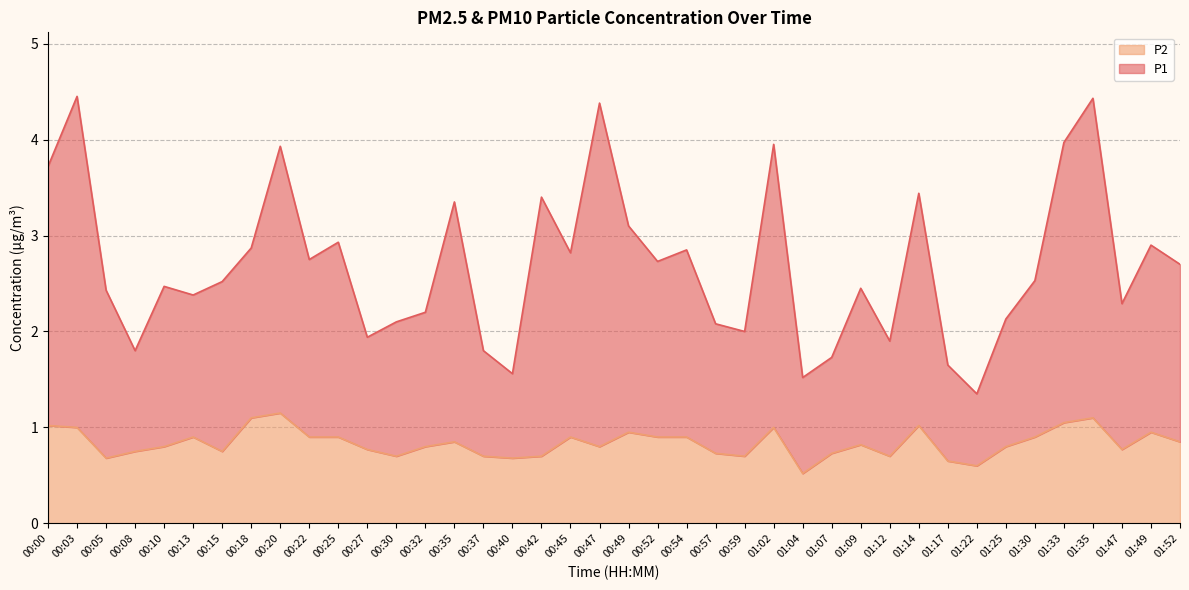

At which label does P2 reach its peak?

00:20